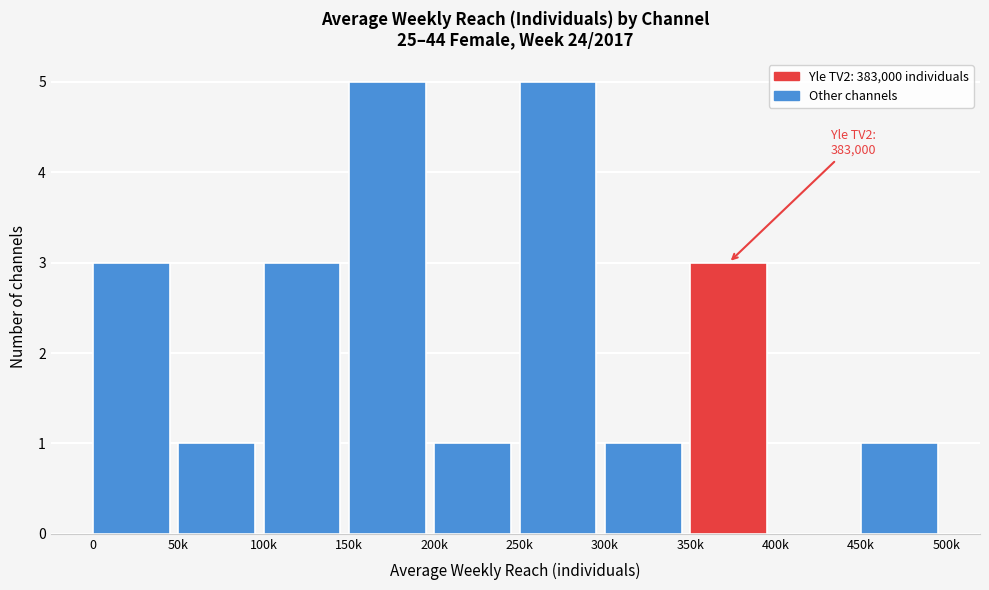

Reading right to left, extract all data points from this chart.

450k=1	400k=0	350k=3	300k=1	250k=5	200k=1	150k=5	100k=3	50k=1	0=3